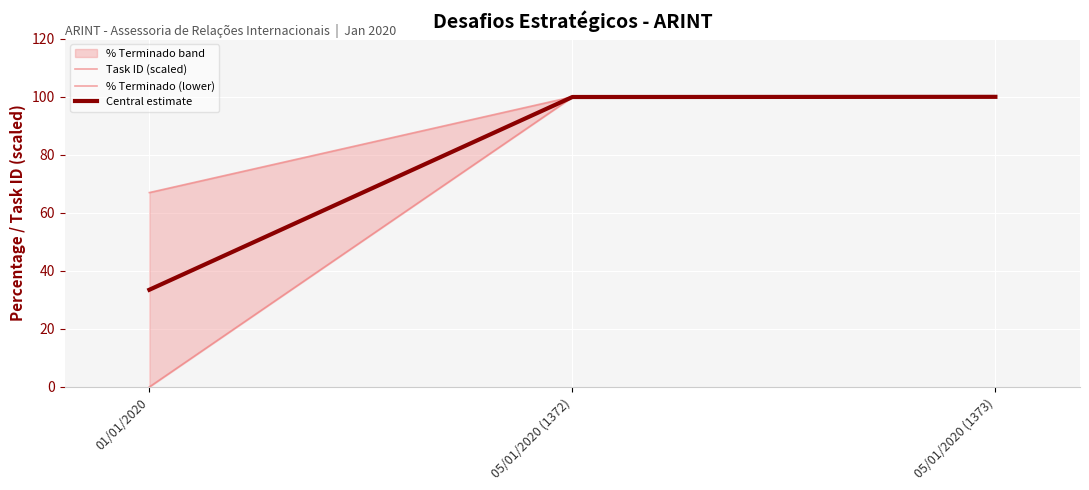

How many values in % Terminado (lower) are above zero?

2